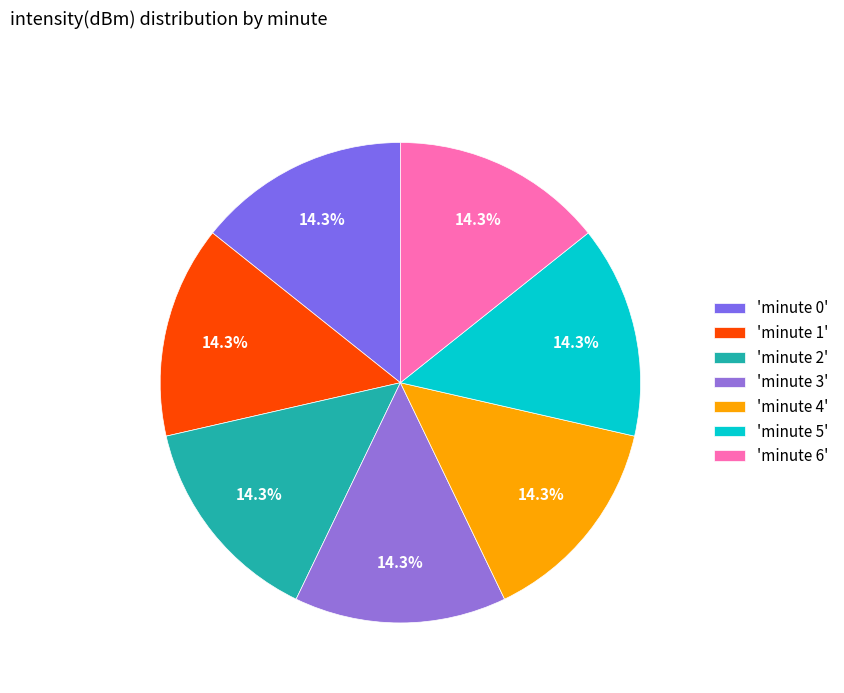

Rank the categories by value from highest to lowest.

minute 0, minute 1, minute 2, minute 3, minute 4, minute 5, minute 6